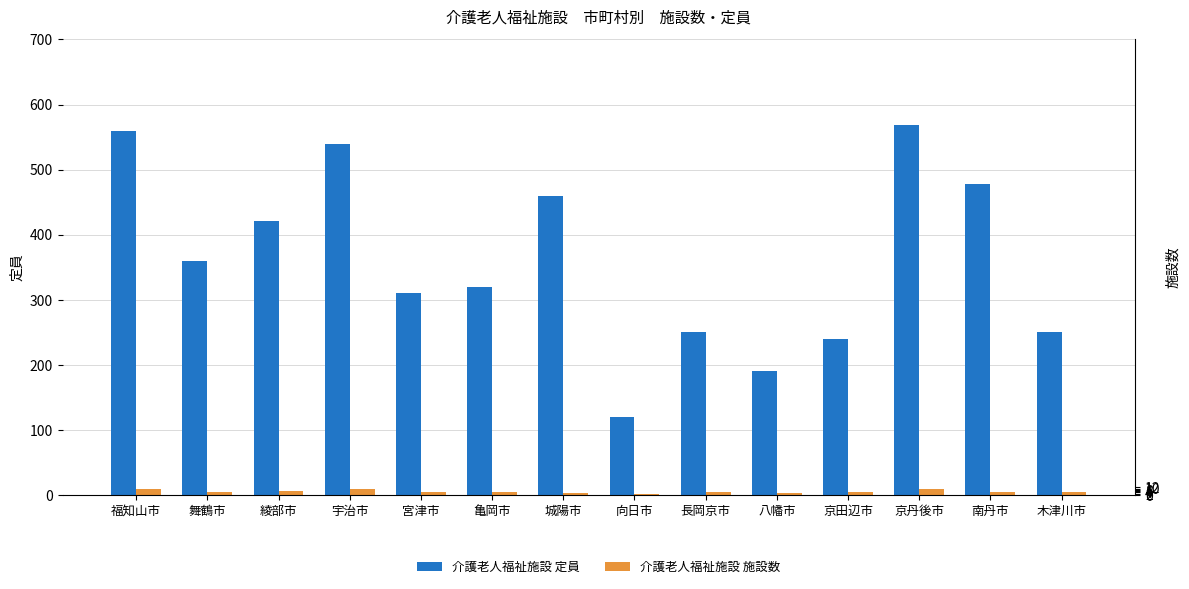

What is the label of the 6th bar from the left?

亀岡市